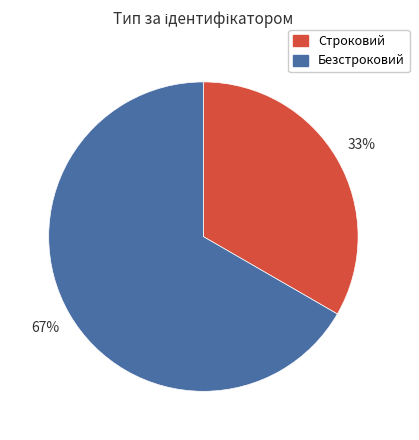

Rank the categories by value from lowest to highest.

Строковий, Безстроковий